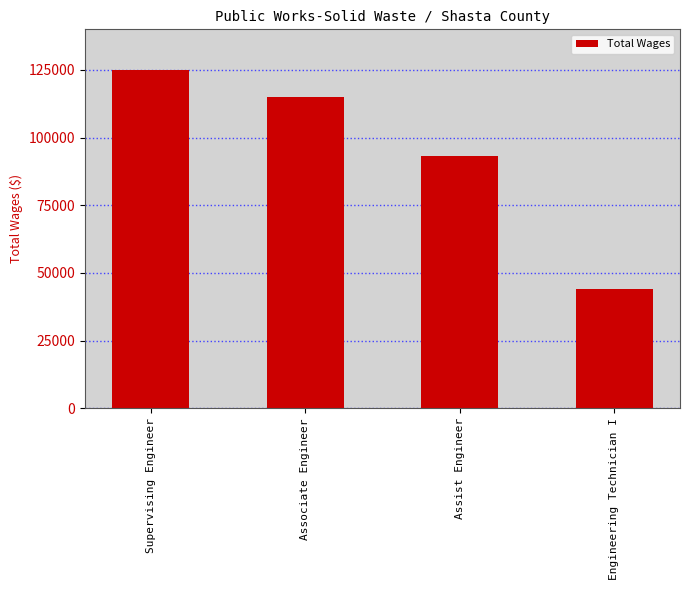

What is the label of the 2nd bar from the left?

Associate Engineer